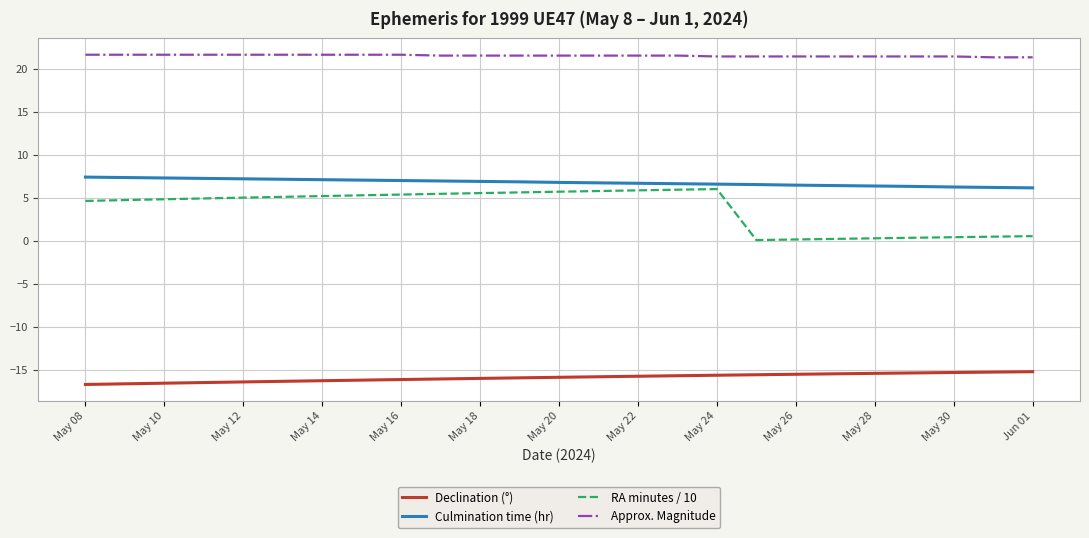

Count the Approx. Magnitude values in the range 21 to 22.

25